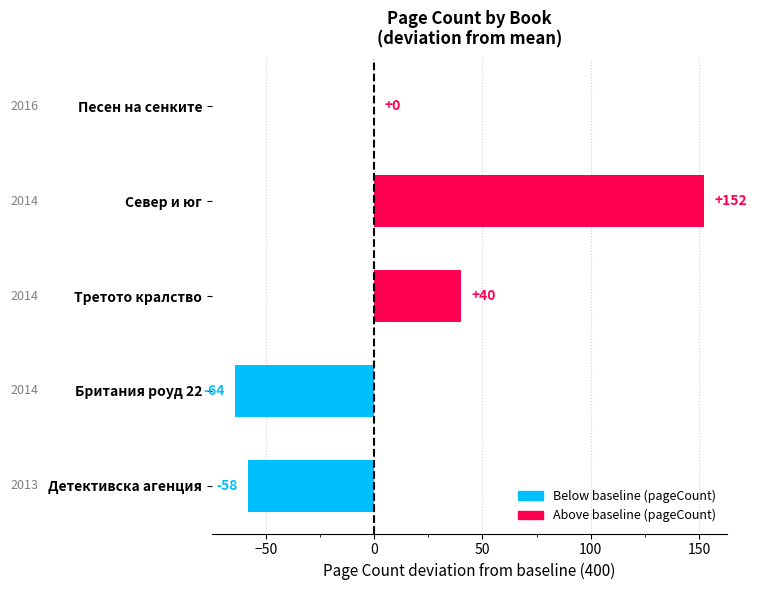

What is the sum of all values?

70